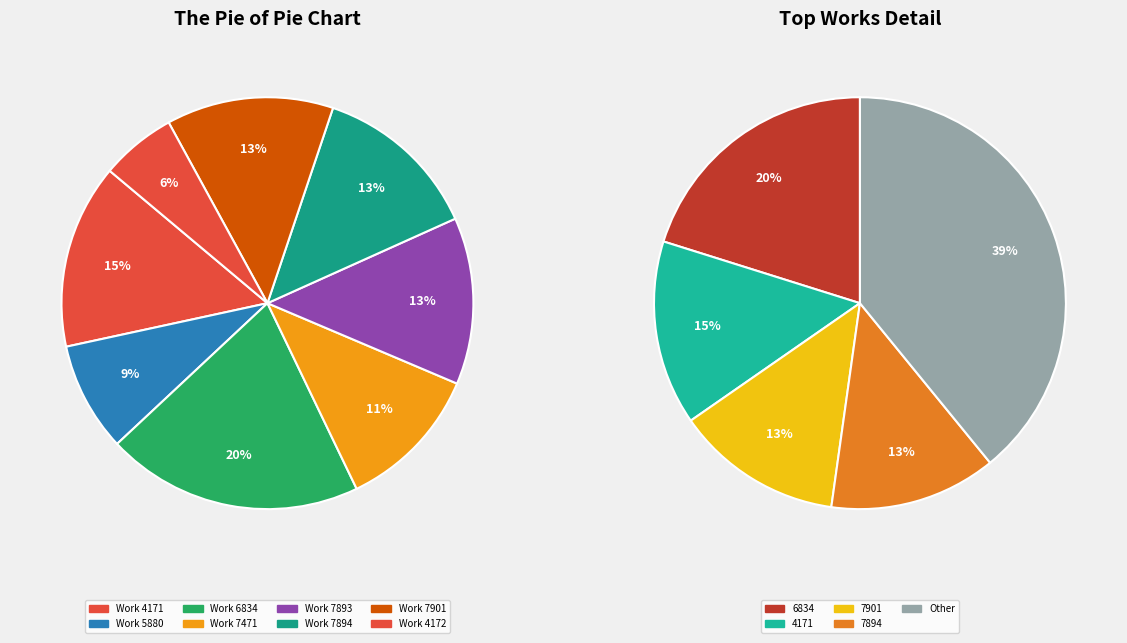

Does 6834_b account for over 50% of the chart?

No